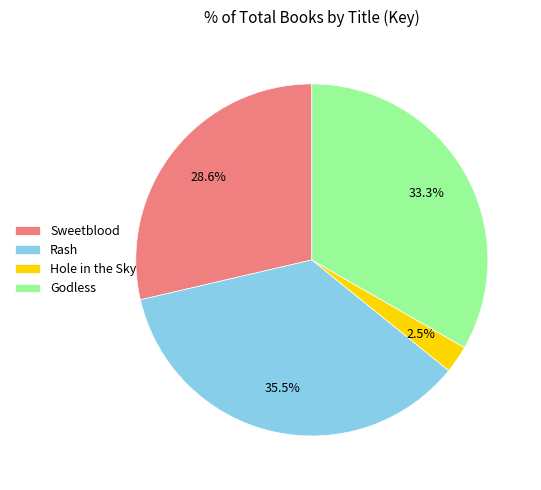

To the nearest percent, what portion does Godless represent?

33%